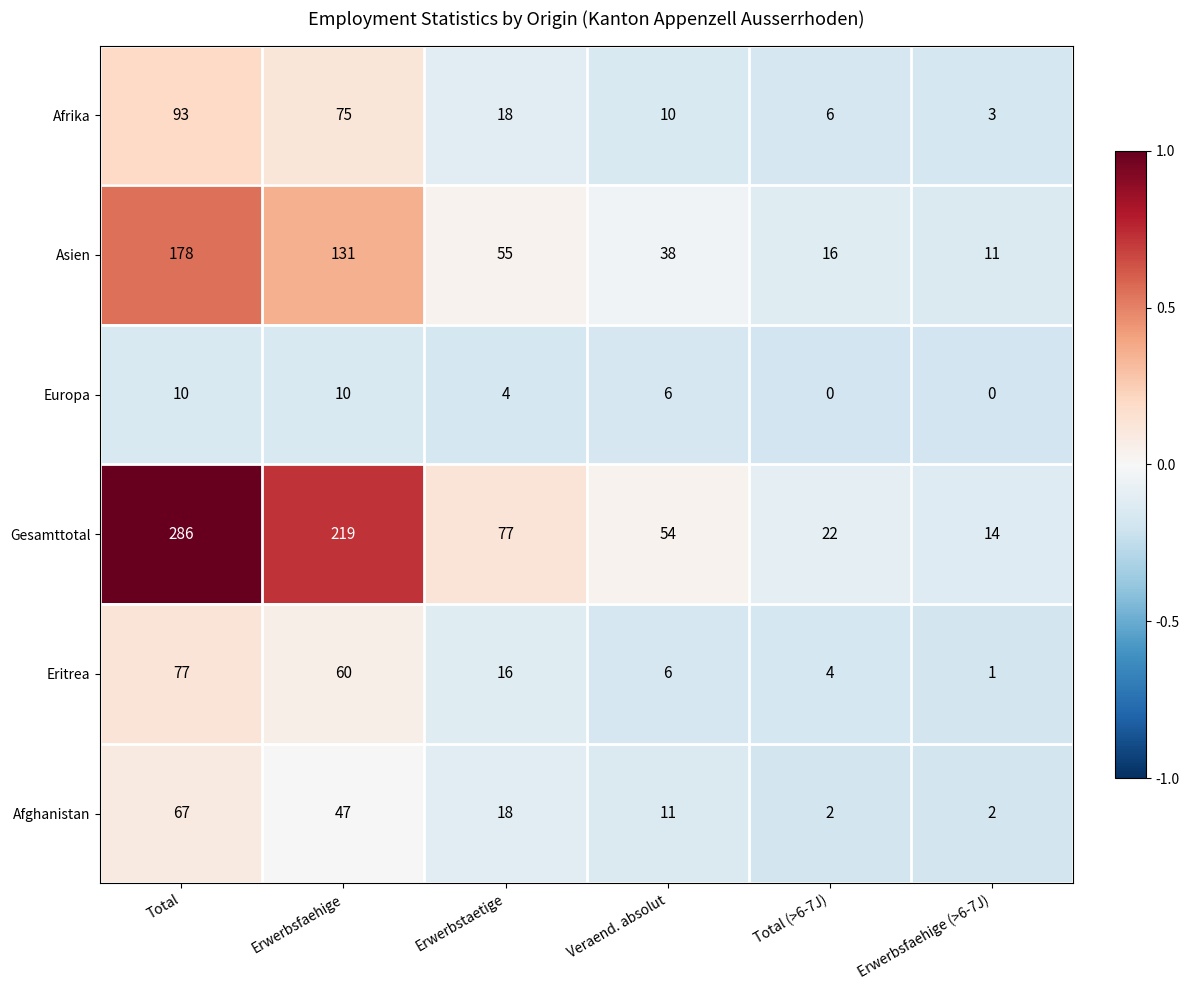

Is it true that Asien equals 11 at Erwerbsfaehige (>6-7J)?

True